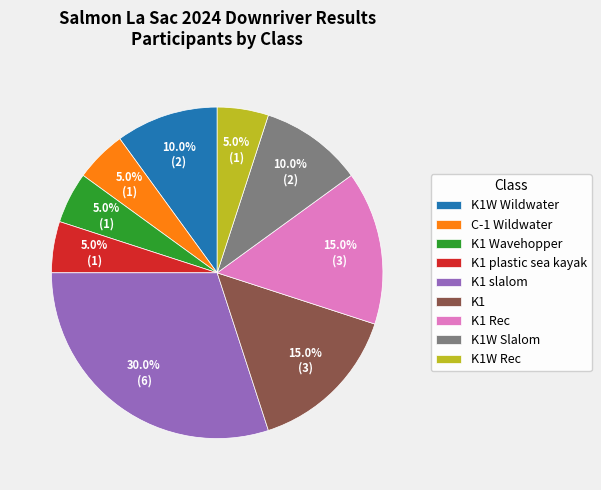

How many segments does this pie chart have?

9